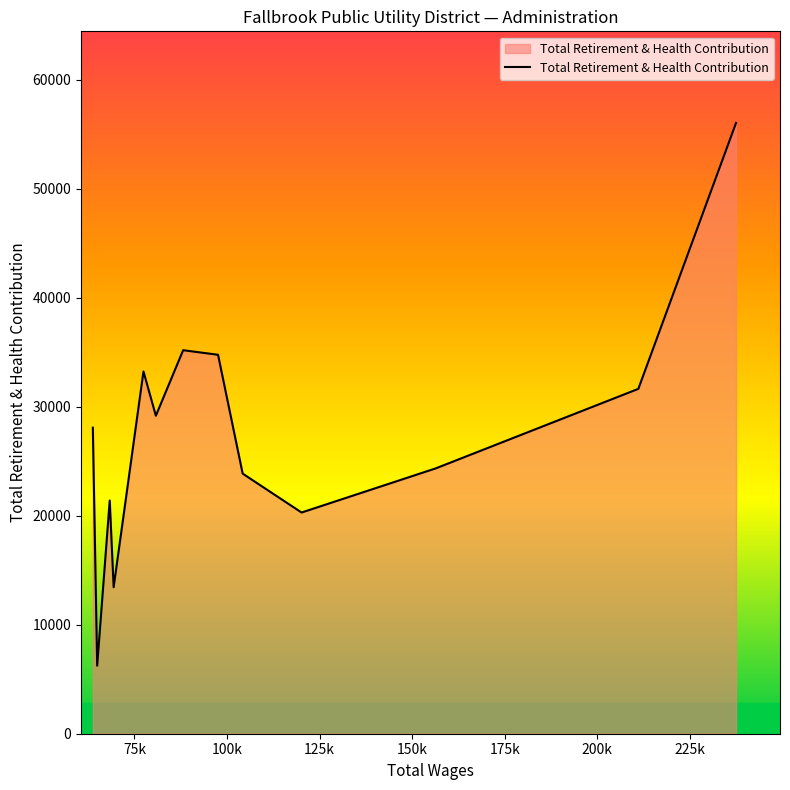

What is the smallest value displayed?

6243